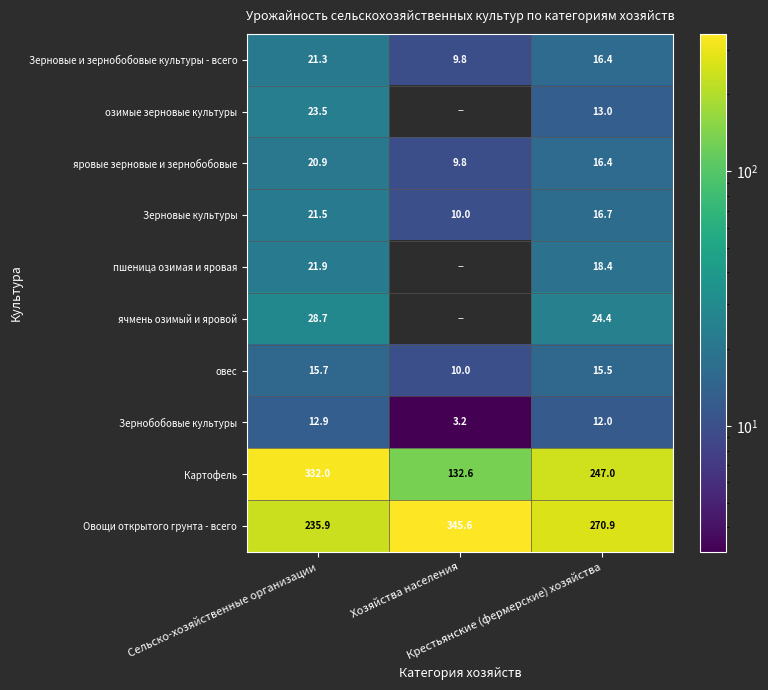

True or false: Картофель has a value of 247.0 at Крестьянские (фермерские) хозяйства.

True